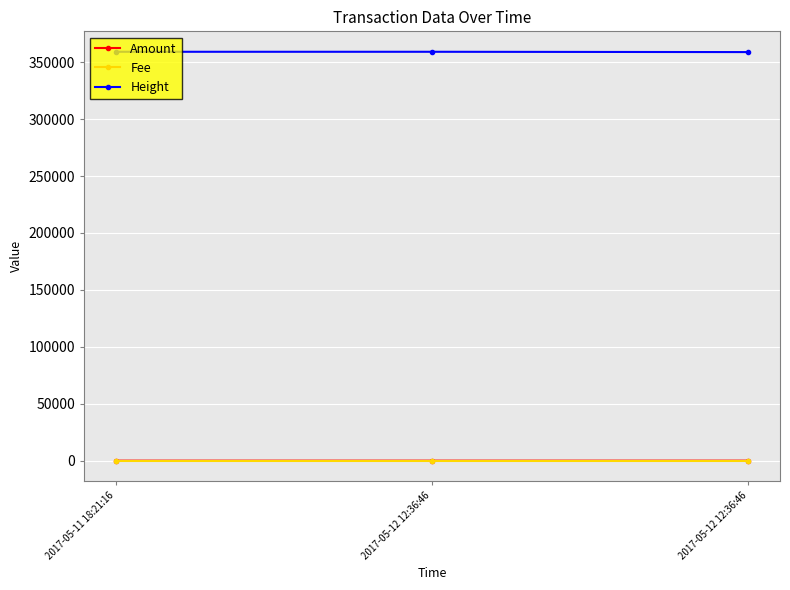

Read the Fee value at 2017-05-11 18:21:16.

1